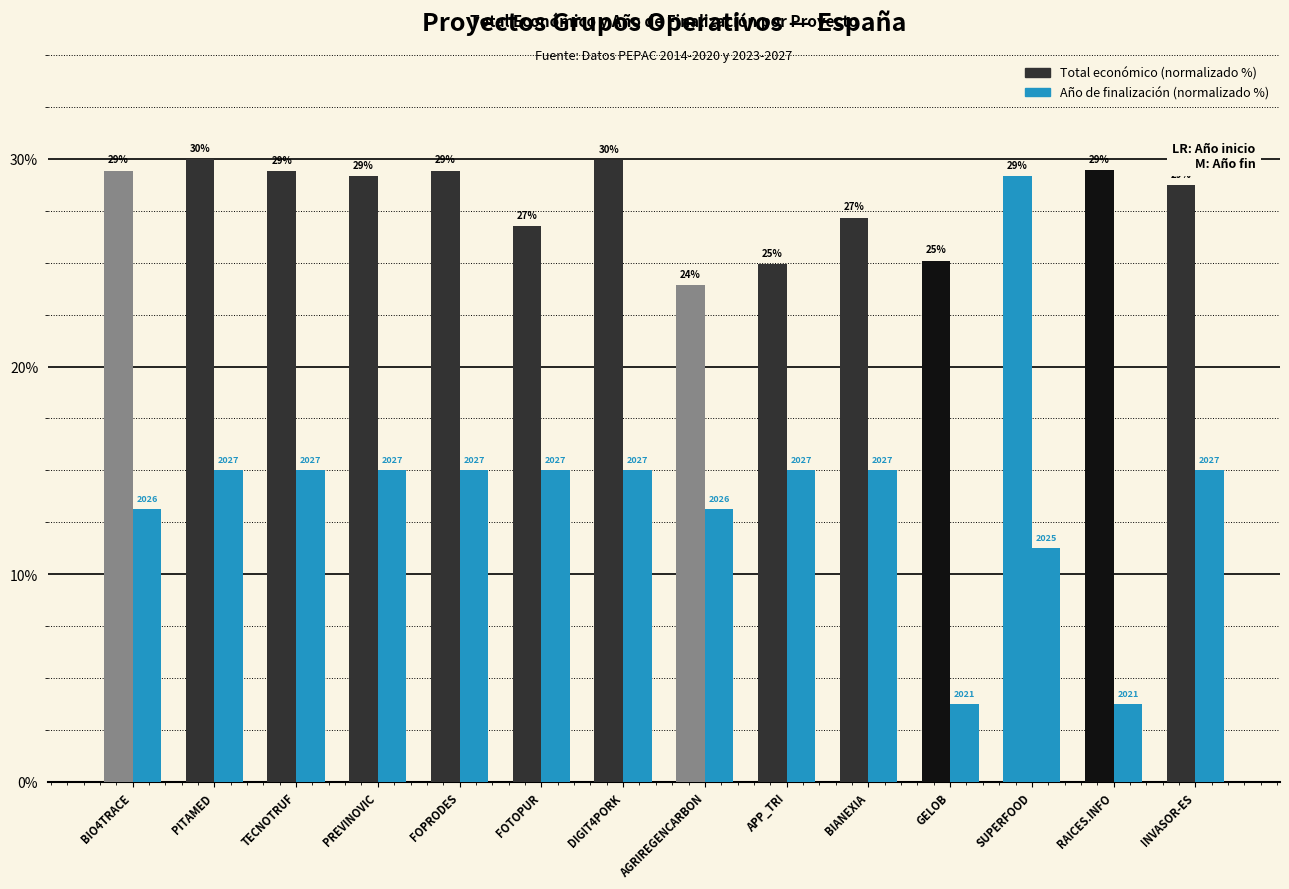

How many bars are there in total?

28